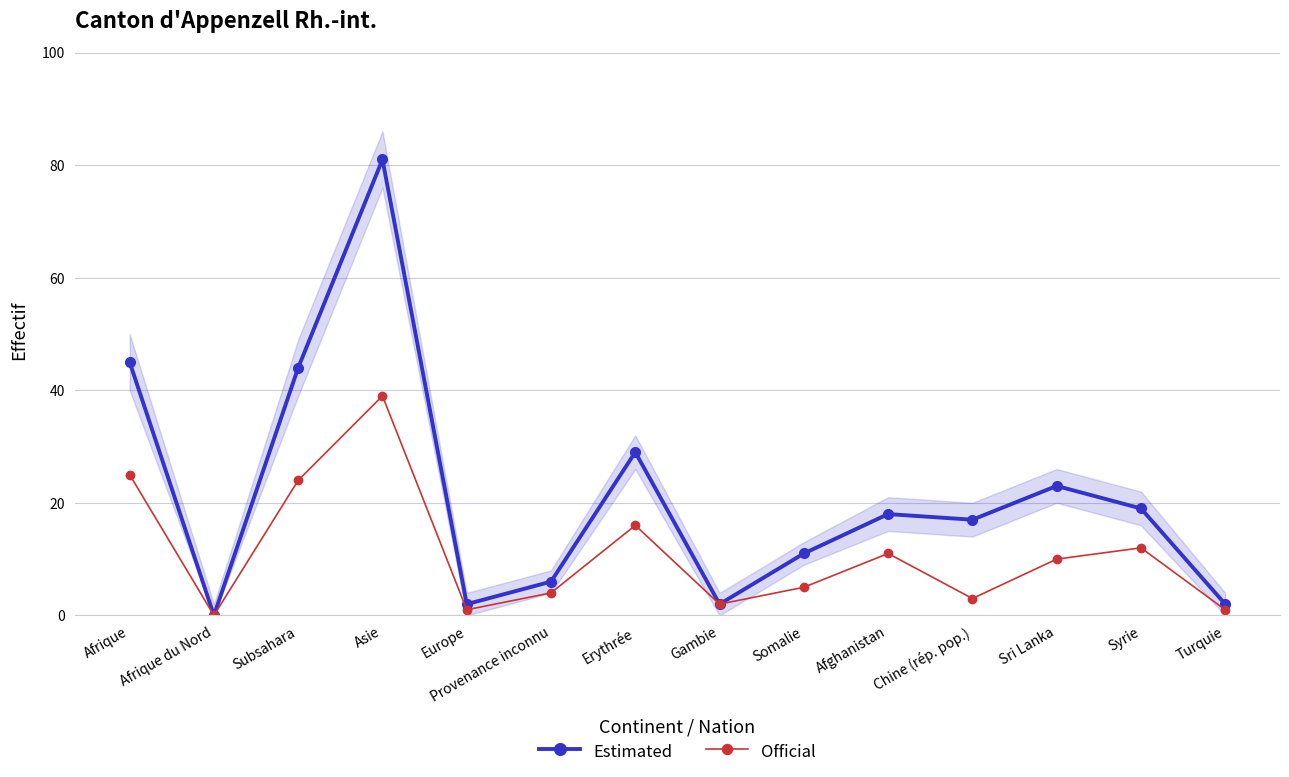

What are all the series names shown in the legend?

Estimated, Official